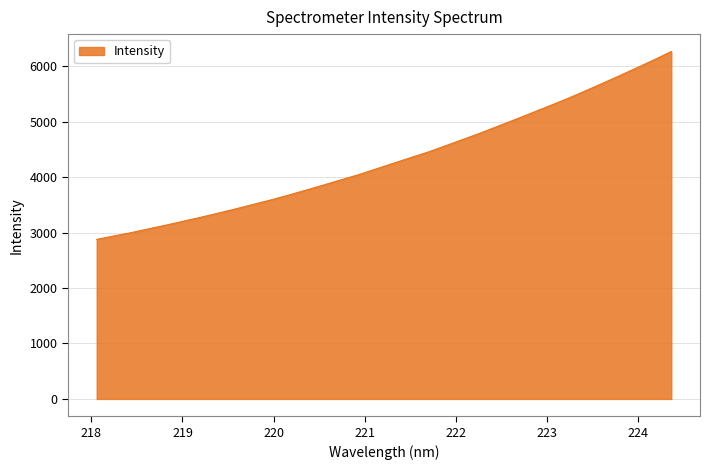

What is the minimum value shown in the chart?

2877.2